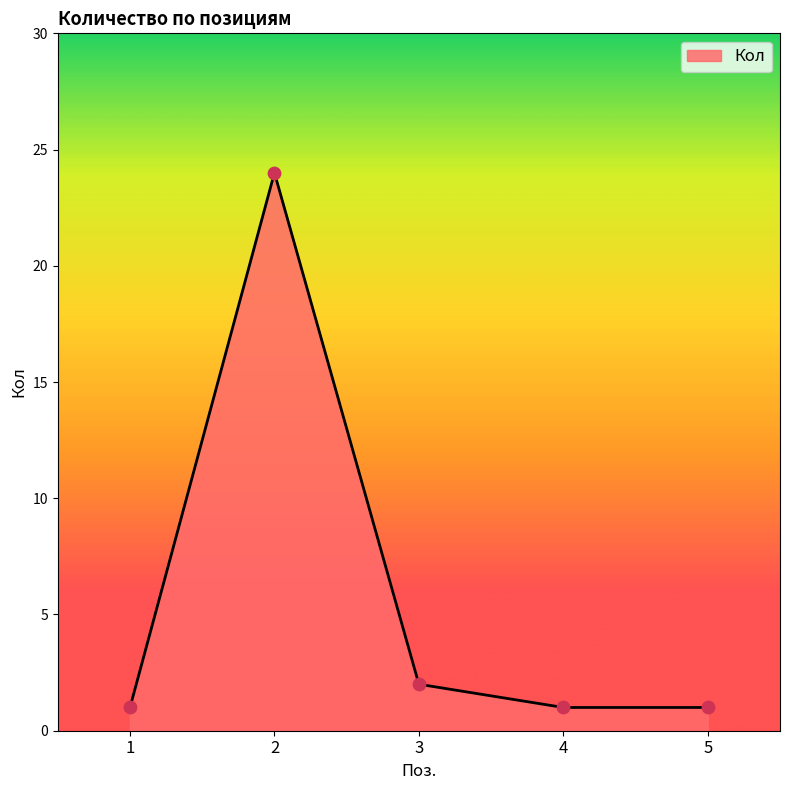

Approximately how many times larger is the value at 3 compared to 2?

0.1